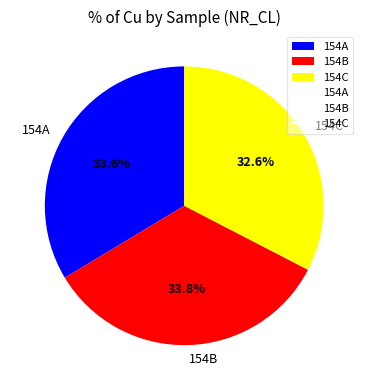

What is the ratio of the value at 154C to the value at 154B?

1.0